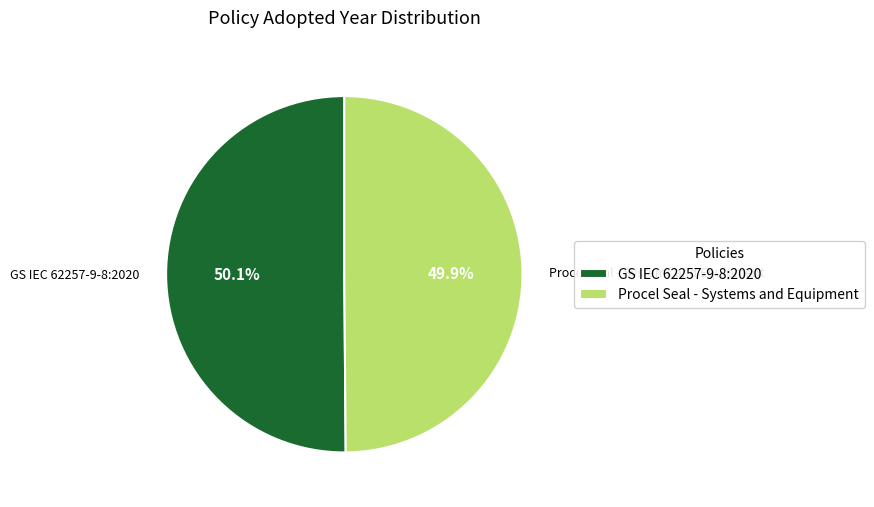

Is there any slice that represents more than half of the pie?

Yes